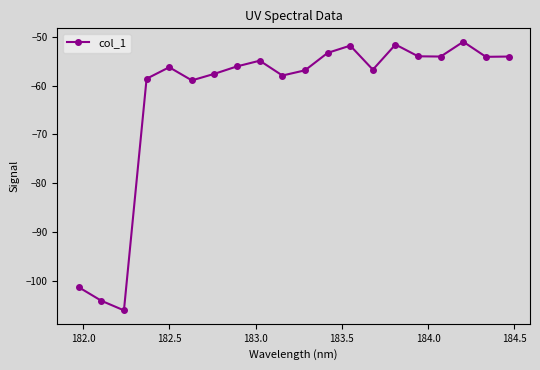

True or false: there are more than 2 points higher than both neighbors.

True